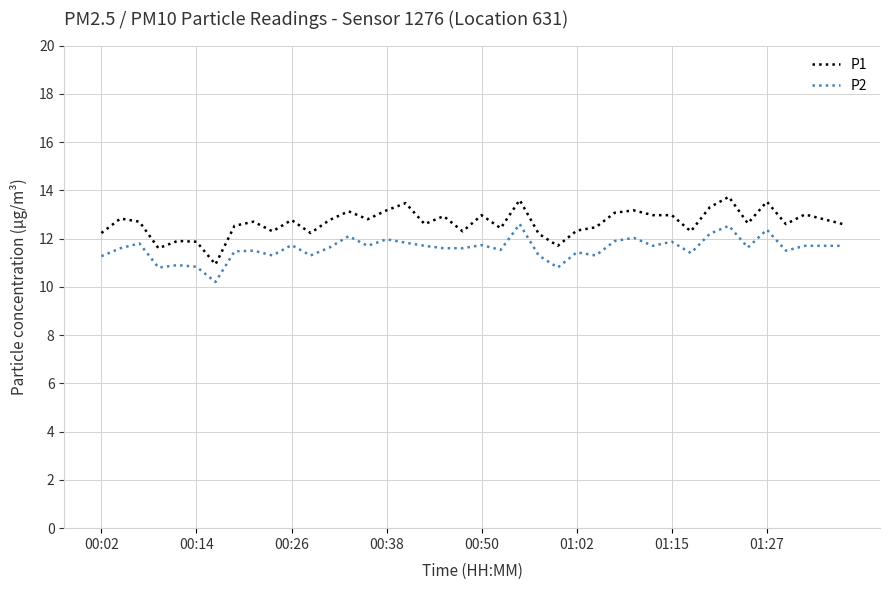

Which series has the largest total across all categories?

P1